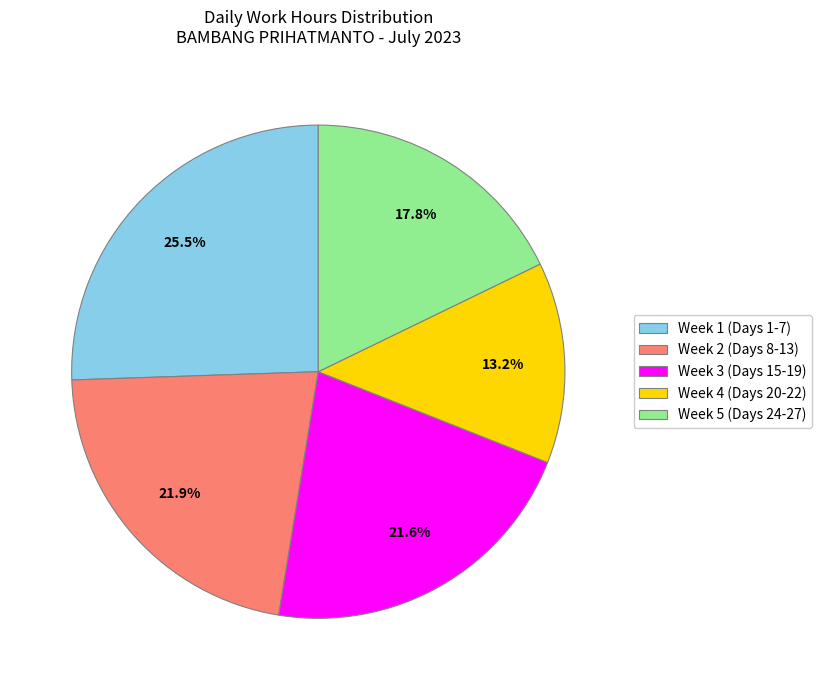

Is Week 4 (Days 20-22) the majority of the pie?

No